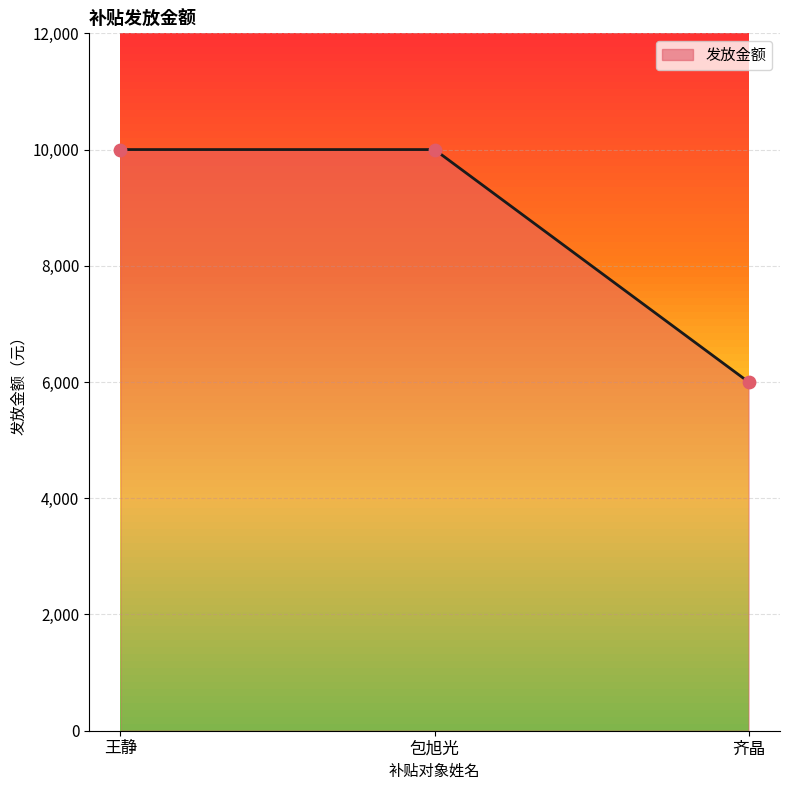

Between 包旭光 and 齐晶, which is larger?

包旭光